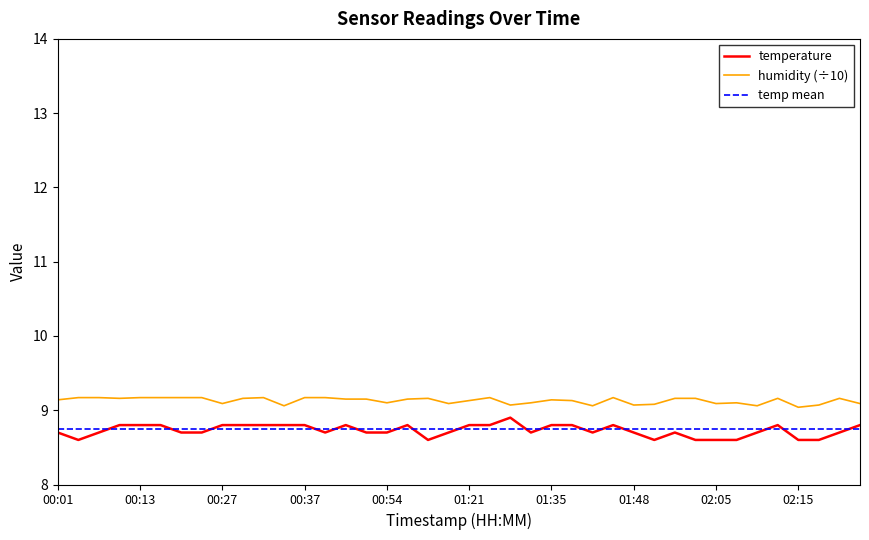

Does the chart display data point markers on the line(s)?

No